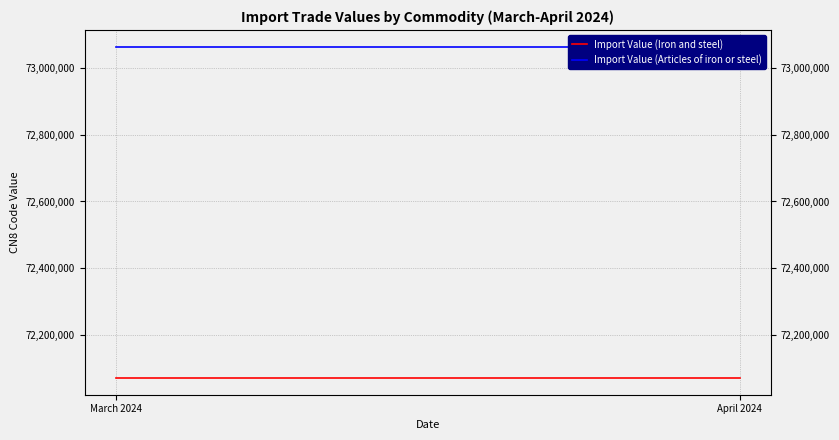

Reading left to right, list all the values displayed in this chart.

Import Value (Iron and steel): March 2024=72072015	April 2024=72072015
Import Value (Articles of iron or steel): March 2024=73063072	April 2024=73063072